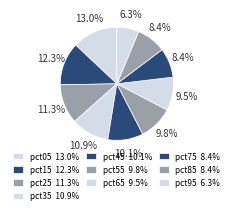

Do pct05 and pct25 together represent more than half of the pie?

No